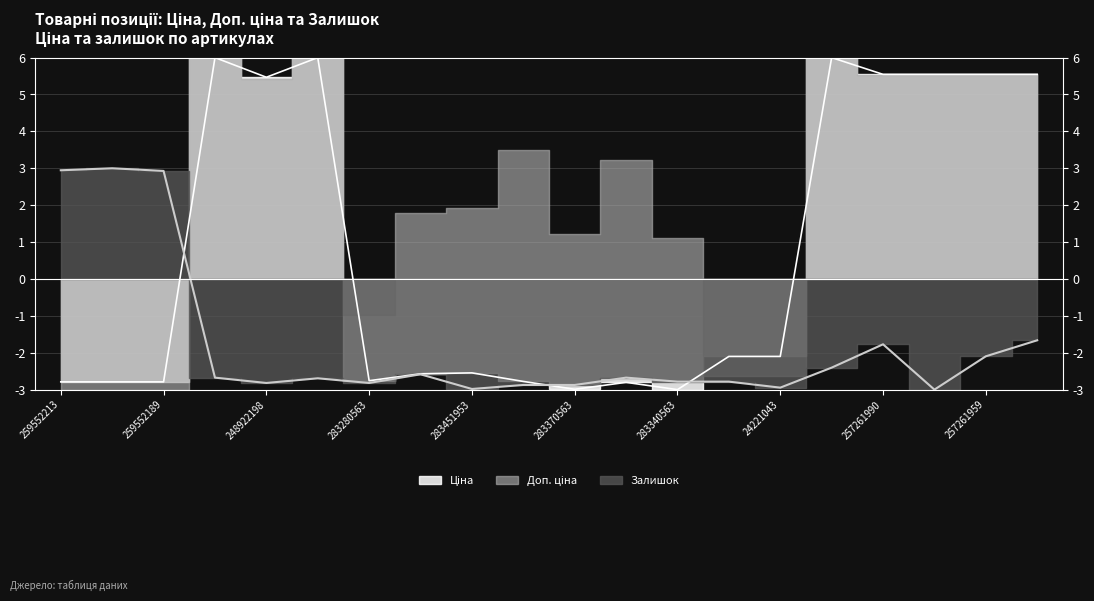

What is the greatest value displayed?

6.0